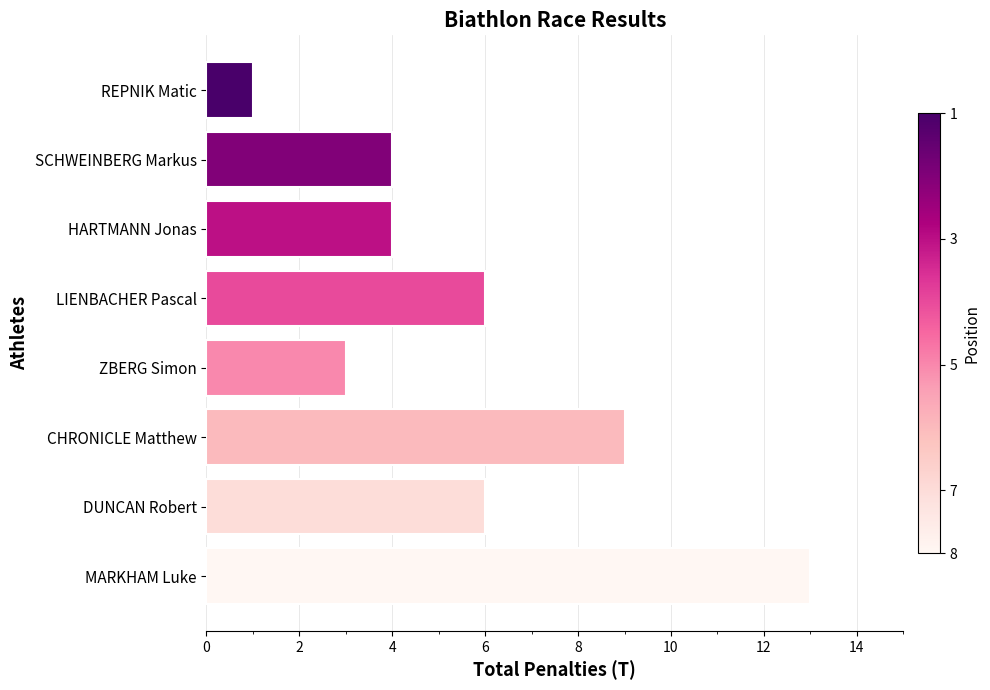

What is the sum of all values?

46